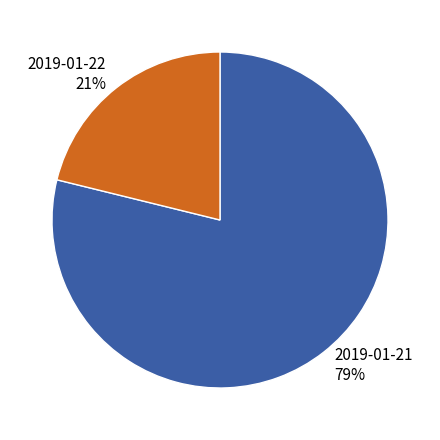

Between 2019-01-21 and 2019-01-22, which is larger?

2019-01-21